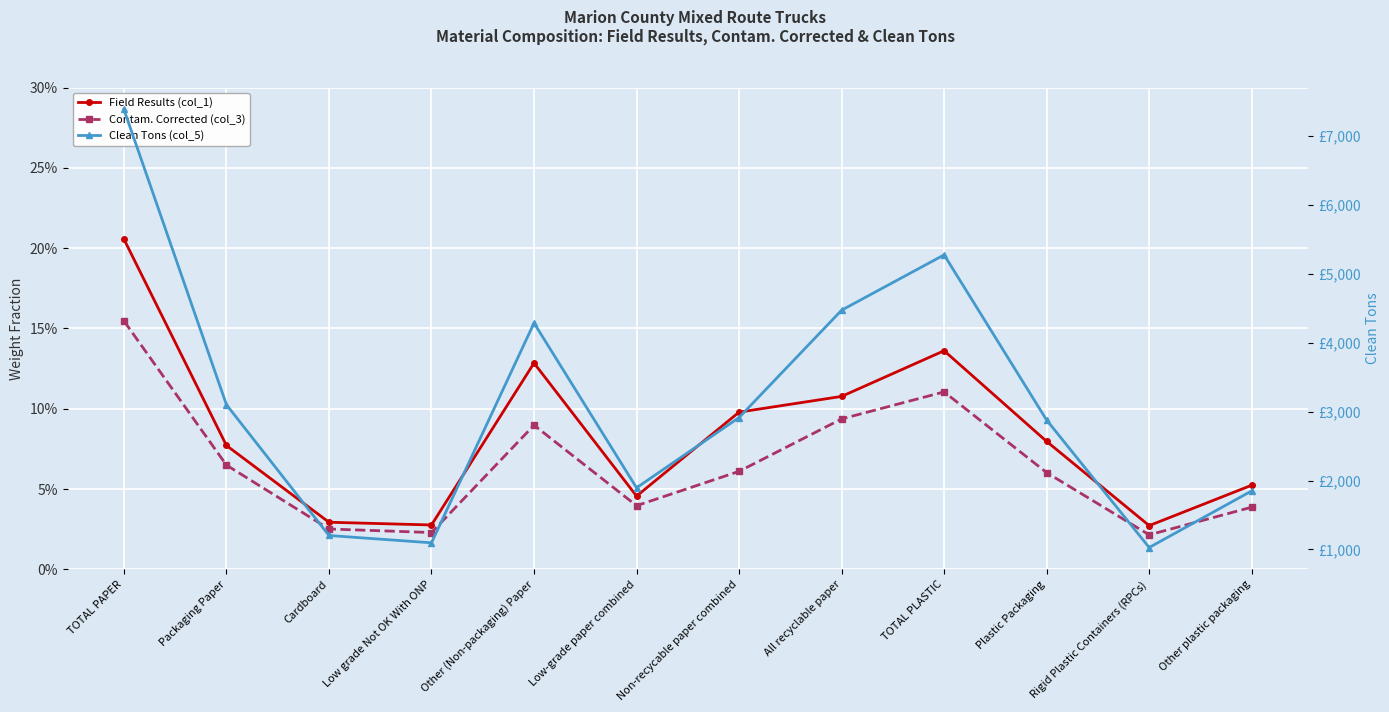

Reading left to right, what are all the values shown in this chart?

Field Results (col_1): 0.2	0.1	0.0	0.0	0.1	0.0	0.1	0.1	0.1	0.1	0.0	0.1
Contam. Corrected (col_3): 0.2	0.1	0.0	0.0	0.1	0.0	0.1	0.1	0.1	0.1	0.0	0.0
Clean Tons (col_5): 7386.3	3100.3	1201.7	1095.6	4286.0	1894.4	2914.2	4472.1	5275.2	2876.8	1027.3	1849.5